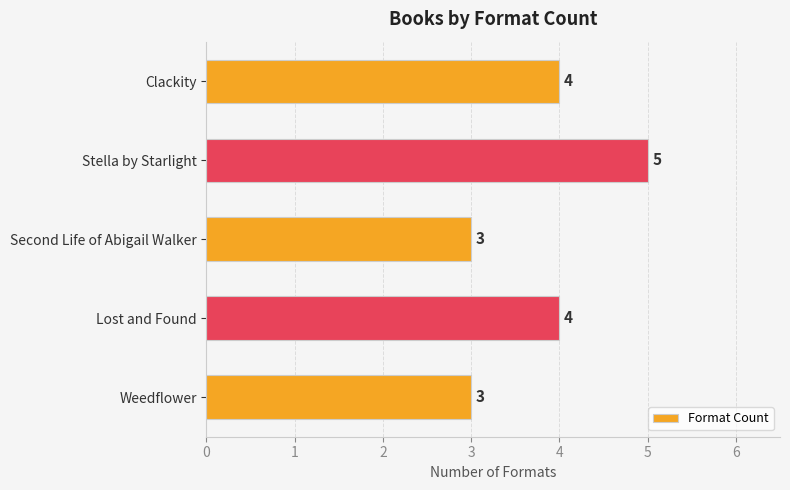

Is it true that the value at Clackity is 4?

True